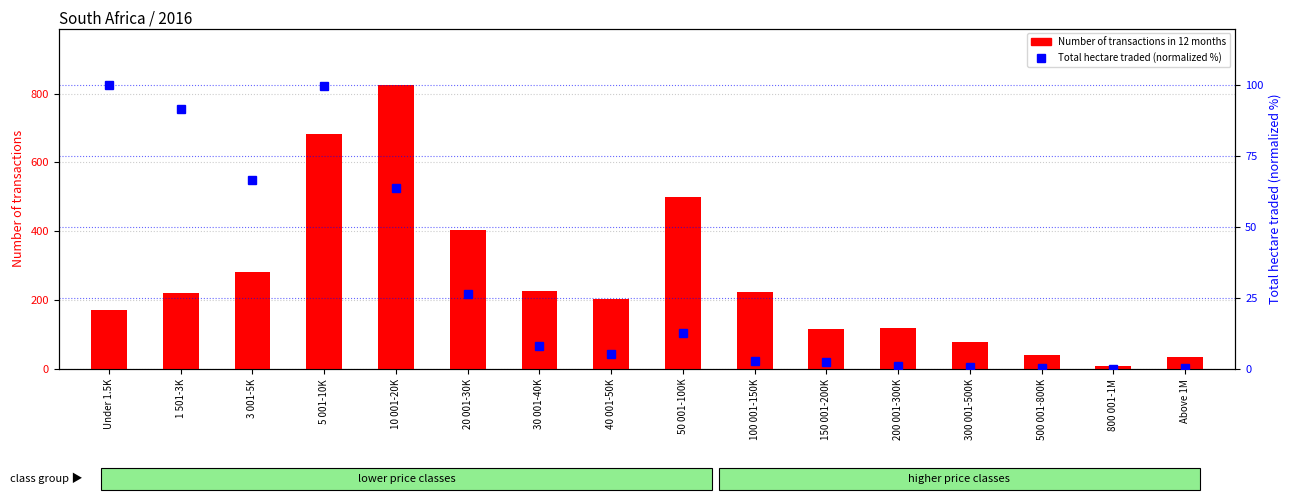

What position from the left is 1 501-3K?

2